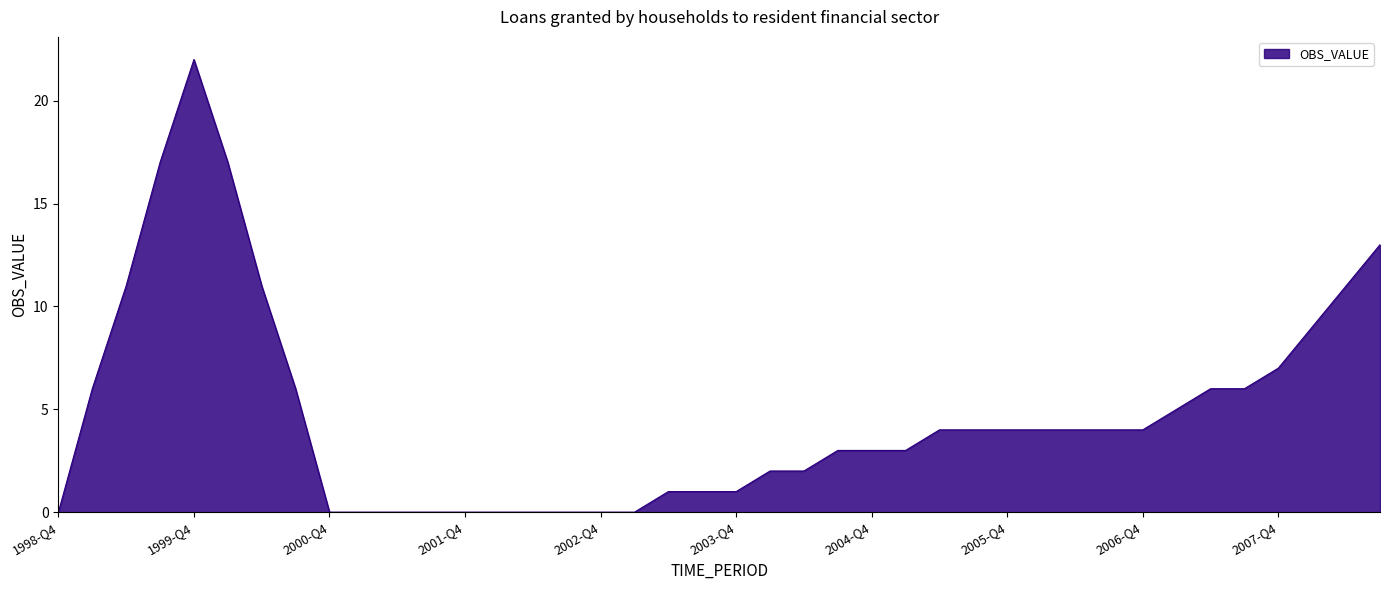

True or false: there are more than 0 points higher than both neighbors.

True